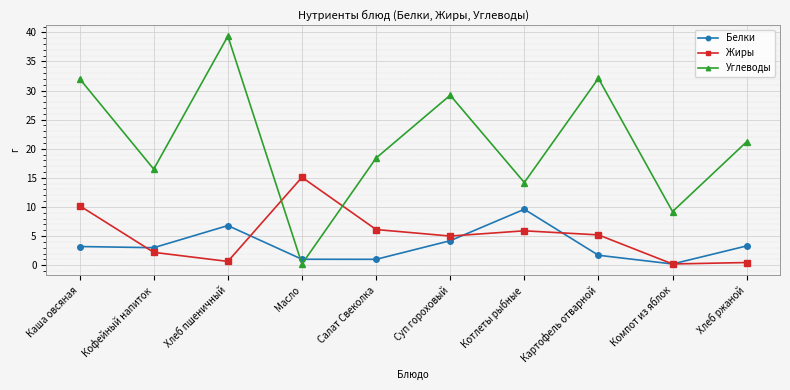

What is the label of the 8th point from the right?

Хлеб пшеничный